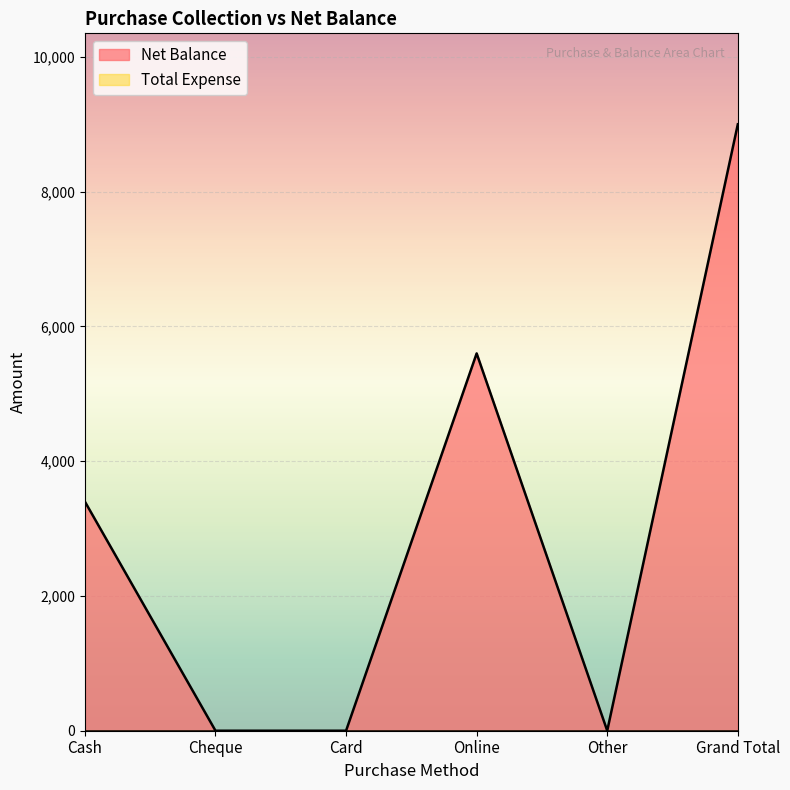

What is the difference between the maximum and minimum values?

9000